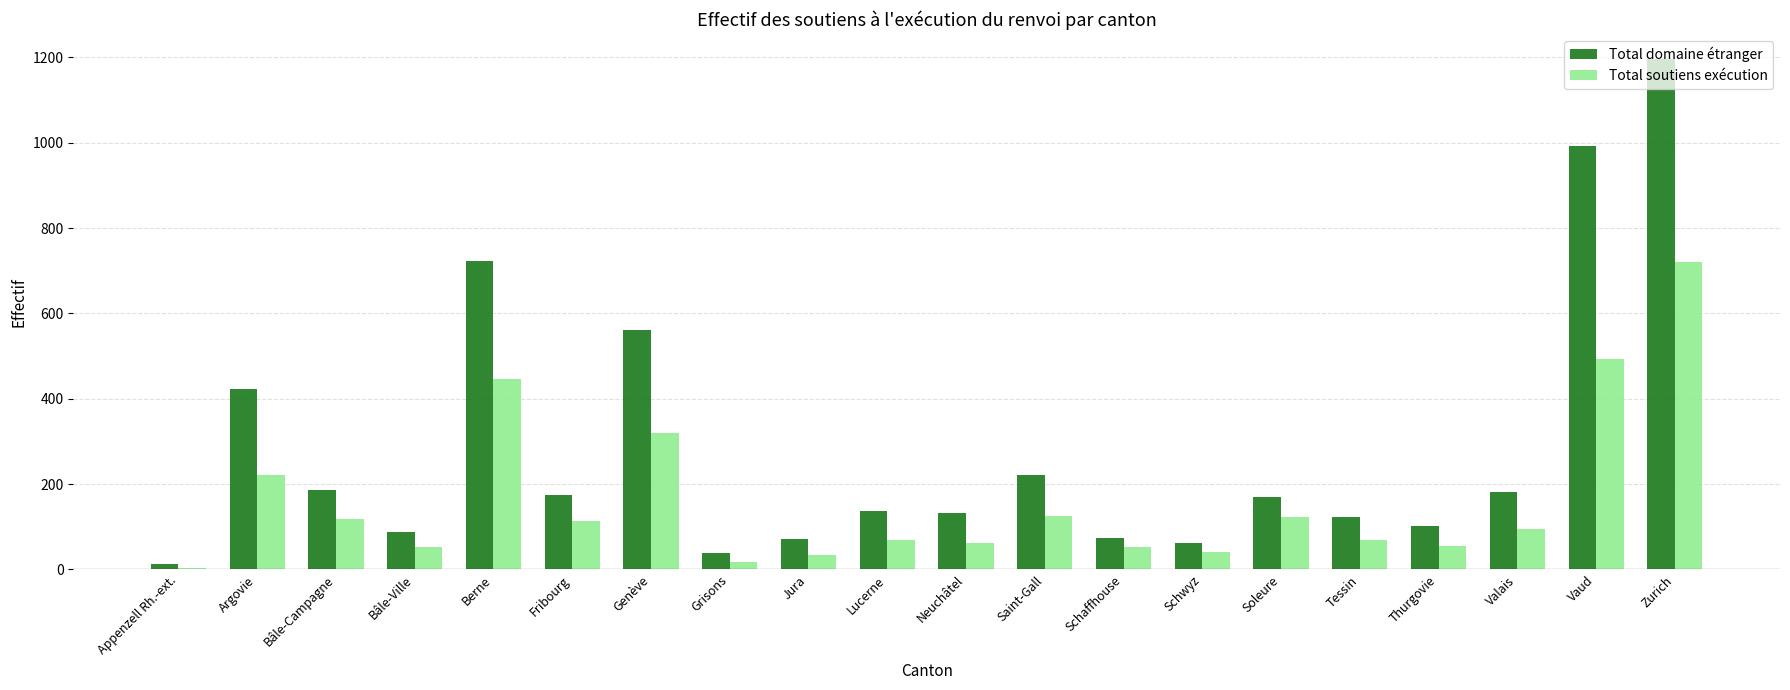

What is the sum of all Total soutiens exécution values?

3231